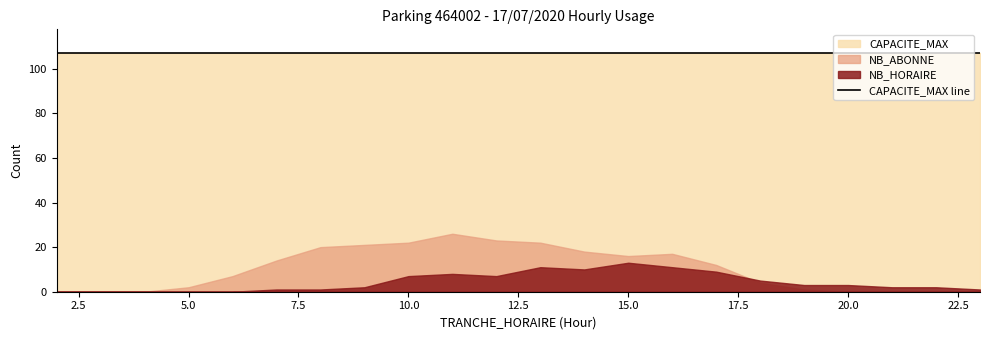

Reading left to right, what are all the values shown in this chart?

NB_HORAIRE: 2=0	3=0	4=0	5=0	6=0	7=1	8=1	9=2	10=7	11=8	12=7	13=11	14=10	15=13	16=11	17=9	18=5	19=3	20=3	21=2	22=2	23=1
NB_ABONNE: 2=0	3=0	4=0	5=2	6=7	7=14	8=20	9=21	10=22	11=26	12=23	13=22	14=18	15=16	16=17	17=12	18=4	19=1	20=0	21=0	22=0	23=0
CAPACITE_MAX: 2=107	3=107	4=107	5=107	6=107	7=107	8=107	9=107	10=107	11=107	12=107	13=107	14=107	15=107	16=107	17=107	18=107	19=107	20=107	21=107	22=107	23=107